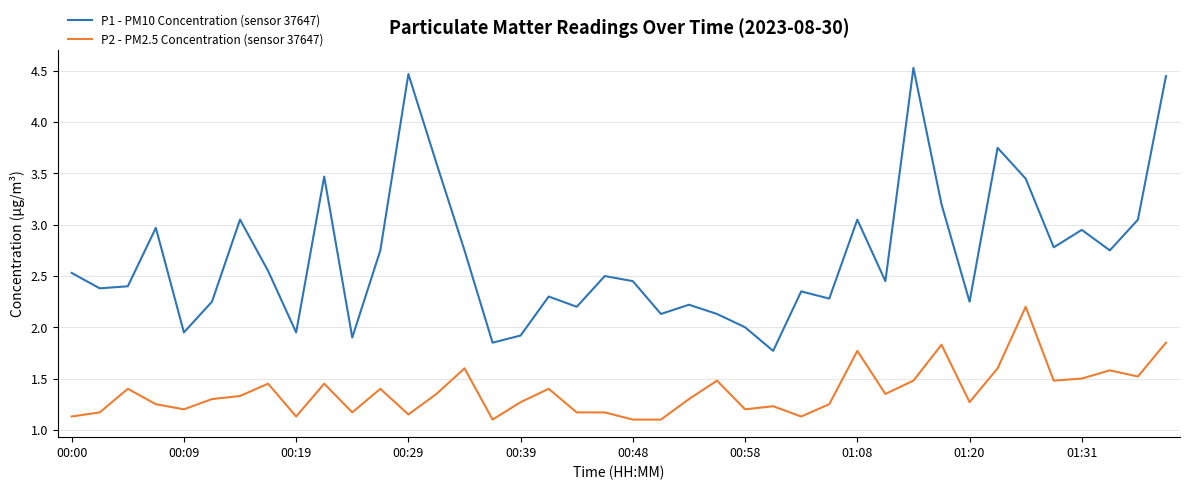

What is the lowest value of the P1 - PM10 Concentration (sensor 37647) series?

1.8